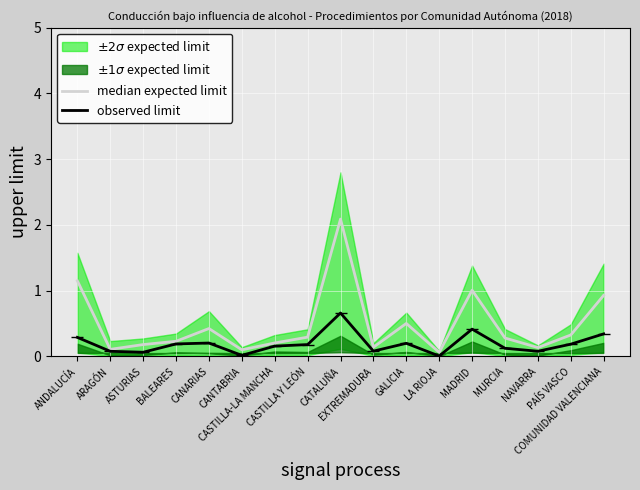

What is the sum of all values?

8.2